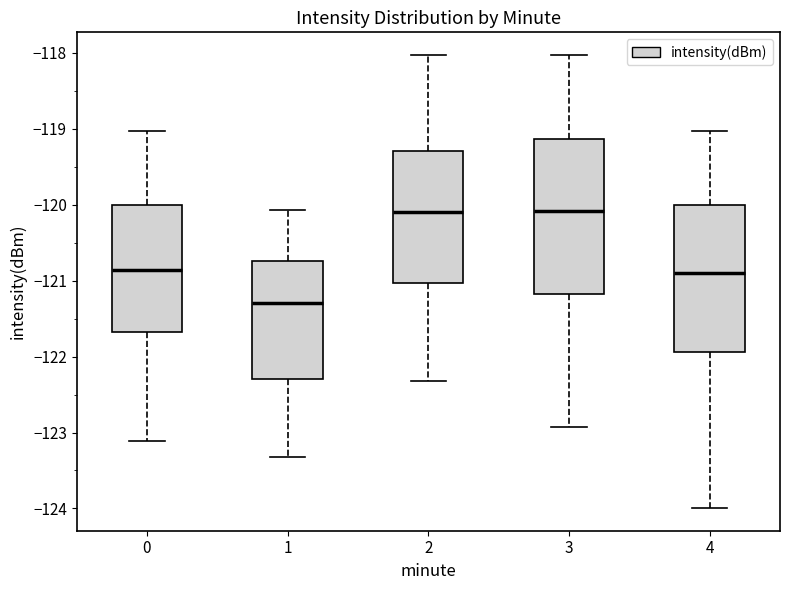

Reading left to right, transcribe this box plot: for each box, give where its median line is, the range the box spans, and where its two whiskers end, as read against the y-axis. The values are not printed on the chart, so give them approximately, as read against the axis.

0: median -120.9, box -121.7 to -120.0, whiskers -123.1 to -119.0
1: median -121.3, box -122.3 to -120.7, whiskers -123.3 to -120.1
2: median -120.1, box -121.0 to -119.3, whiskers -122.3 to -118.0
3: median -120.1, box -121.2 to -119.1, whiskers -122.9 to -118.0
4: median -120.9, box -121.9 to -120.0, whiskers -124.0 to -119.0